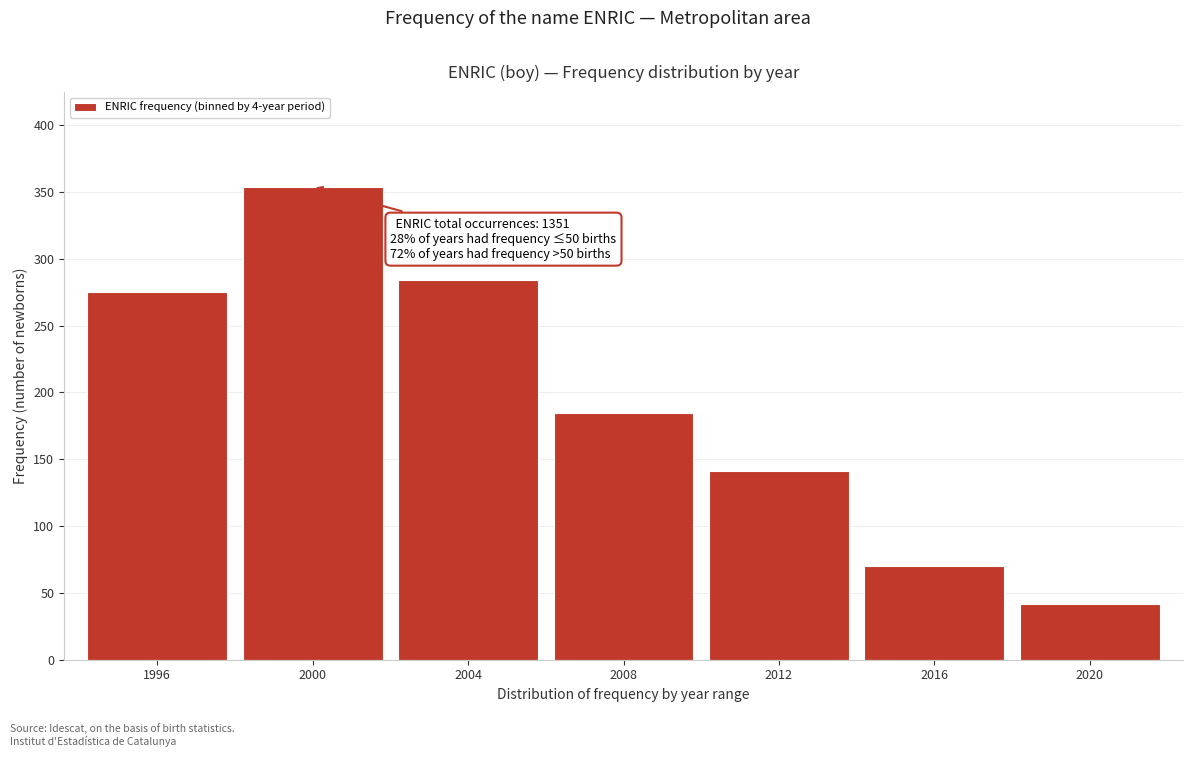

Reading left to right, what are all the values shown in this chart?

275	354	284	185	141	70	42